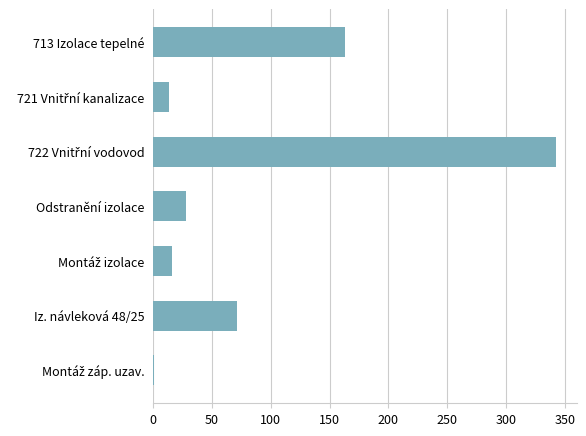

Are the bars horizontal?

Yes